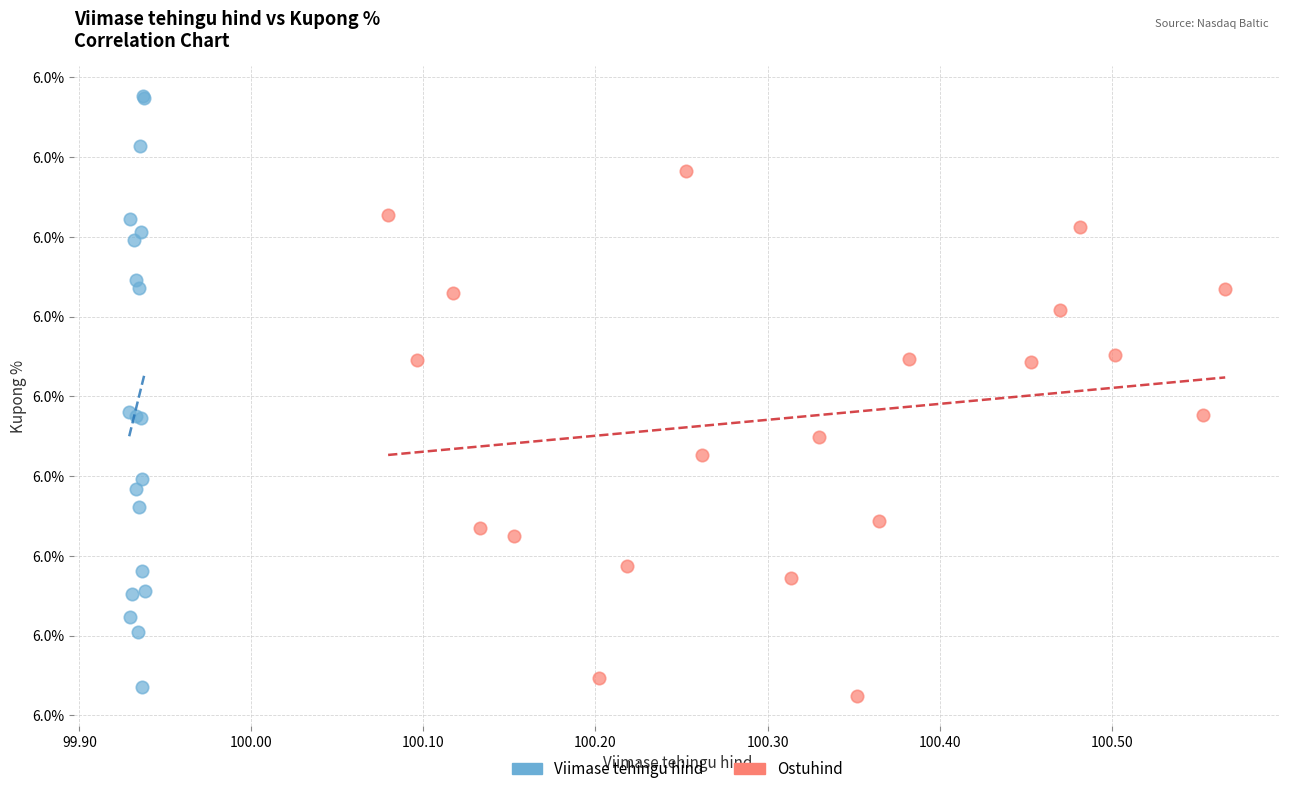

What are all the series names shown in the legend?

Viimase tehingu hind, Ostuhind